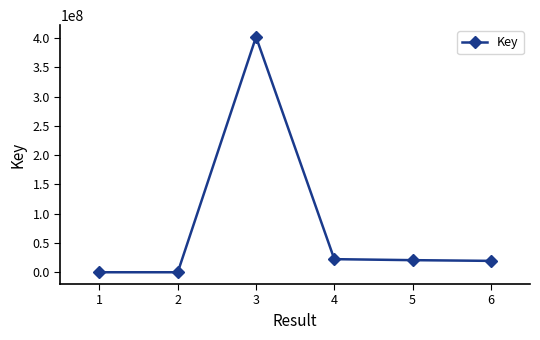

How many data points are less than 20673810?

3